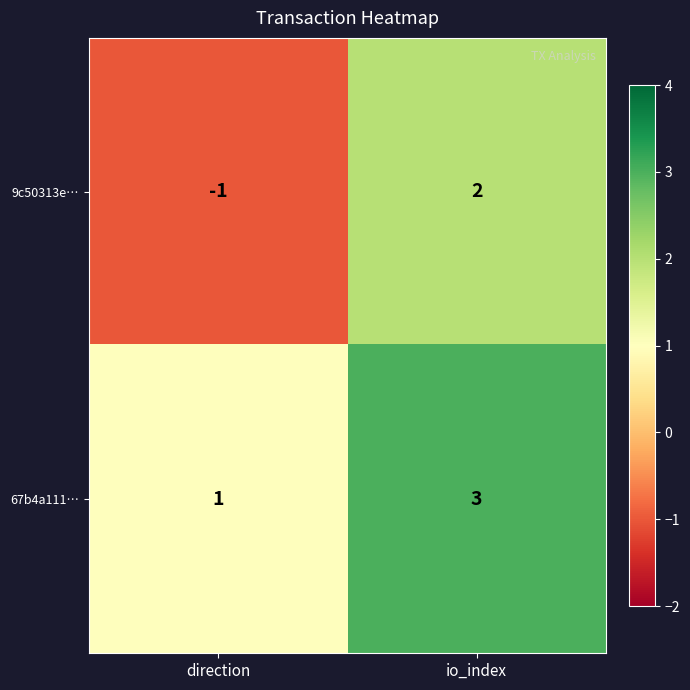

Count the number of data series in this chart.

2